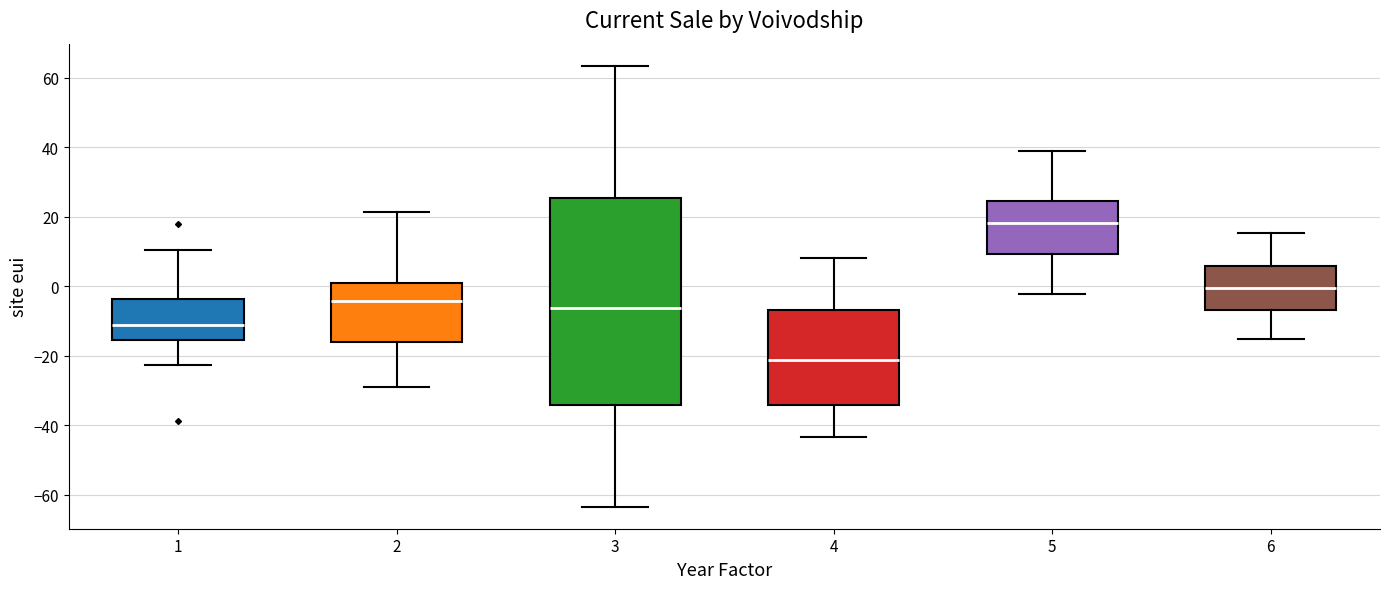

Reading left to right, transcribe this box plot: for each box, give where its median line is, the range the box spans, and where its two whiskers end, as read against the y-axis. The values are not printed on the chart, so give them approximately, as read against the axis.

1: median -12, box -16 to -4, whiskers -22 to 10
2: median -4, box -16 to 0, whiskers -28 to 22
3: median -6, box -34 to 26, whiskers -64 to 64
4: median -22, box -34 to -6, whiskers -44 to 8
5: median 18, box 10 to 24, whiskers -2 to 38
6: median 0, box -6 to 6, whiskers -16 to 16